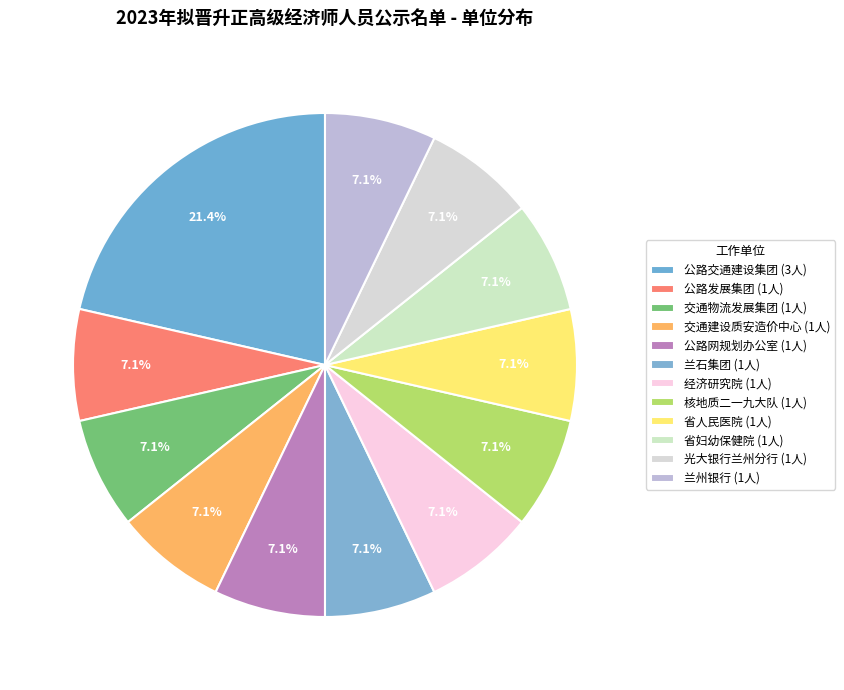

How many slices are in this pie chart?

12